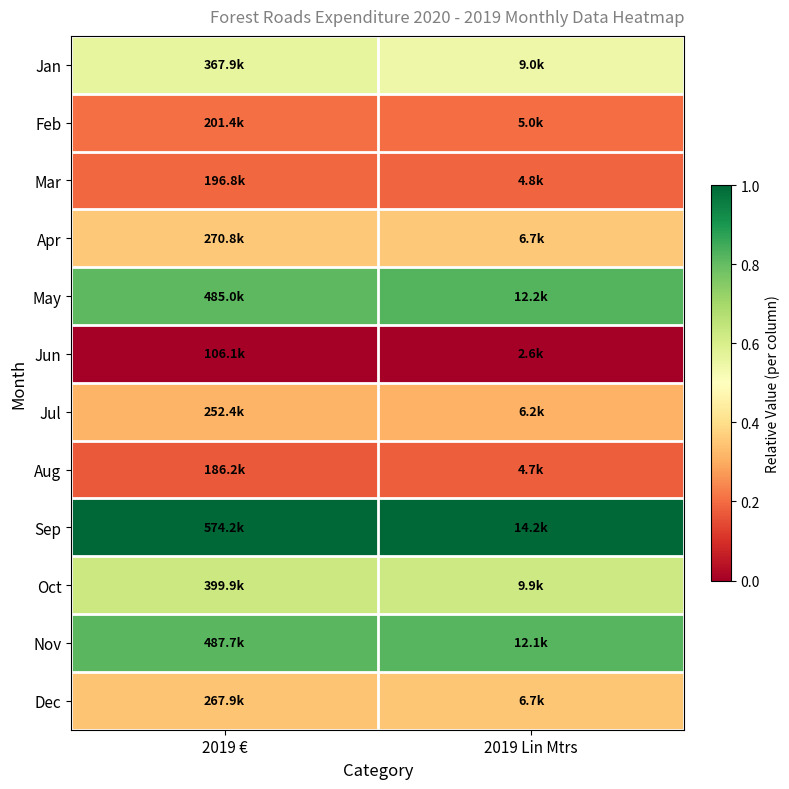

Reading left to right, list all the values displayed in this chart.

Jan: 2019 €=0.6	2019 Lin Mtrs=0.5
Feb: 2019 €=0.2	2019 Lin Mtrs=0.2
Mar: 2019 €=0.2	2019 Lin Mtrs=0.2
Apr: 2019 €=0.4	2019 Lin Mtrs=0.4
May: 2019 €=0.8	2019 Lin Mtrs=0.8
Jun: 2019 €=0.0	2019 Lin Mtrs=0.0
Jul: 2019 €=0.3	2019 Lin Mtrs=0.3
Aug: 2019 €=0.2	2019 Lin Mtrs=0.2
Sep: 2019 €=1.0	2019 Lin Mtrs=1.0
Oct: 2019 €=0.6	2019 Lin Mtrs=0.6
Nov: 2019 €=0.8	2019 Lin Mtrs=0.8
Dec: 2019 €=0.3	2019 Lin Mtrs=0.4